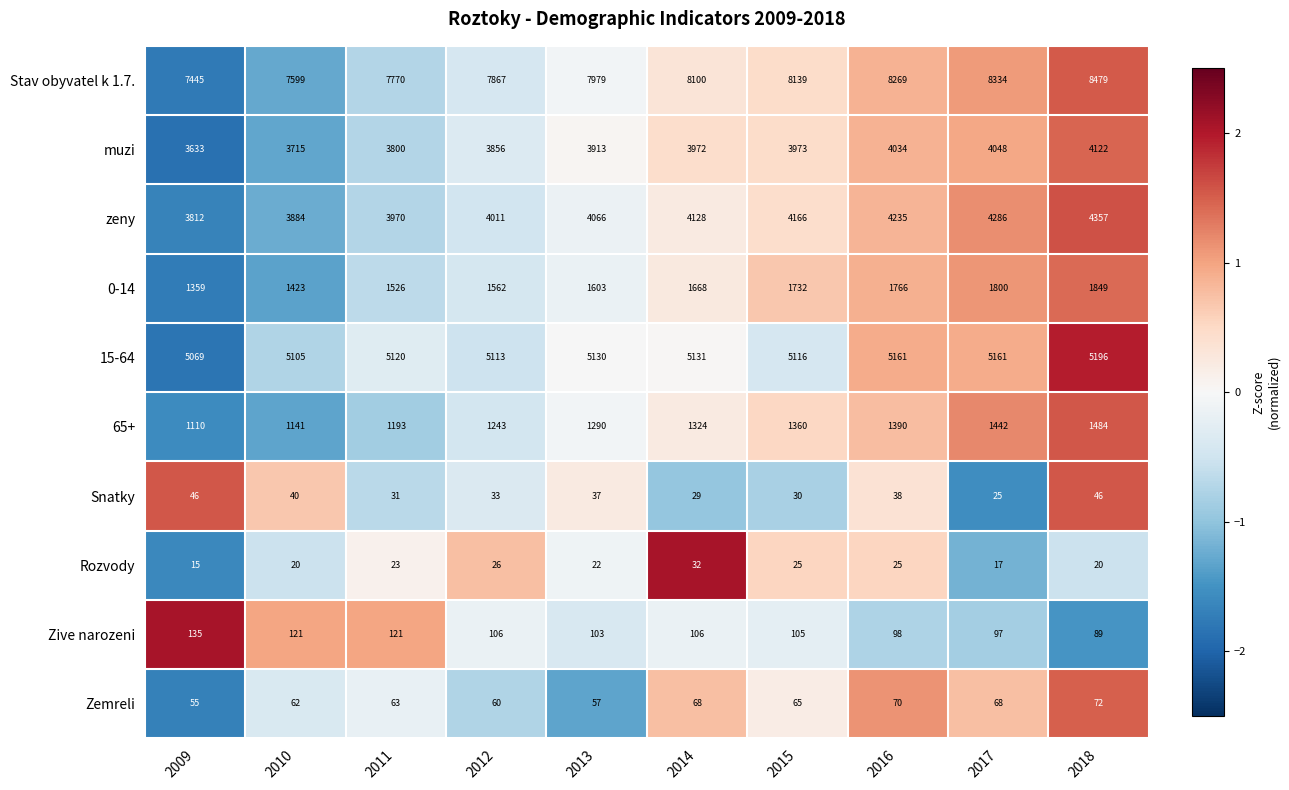

What is the average value of the 0-14 series?

1629